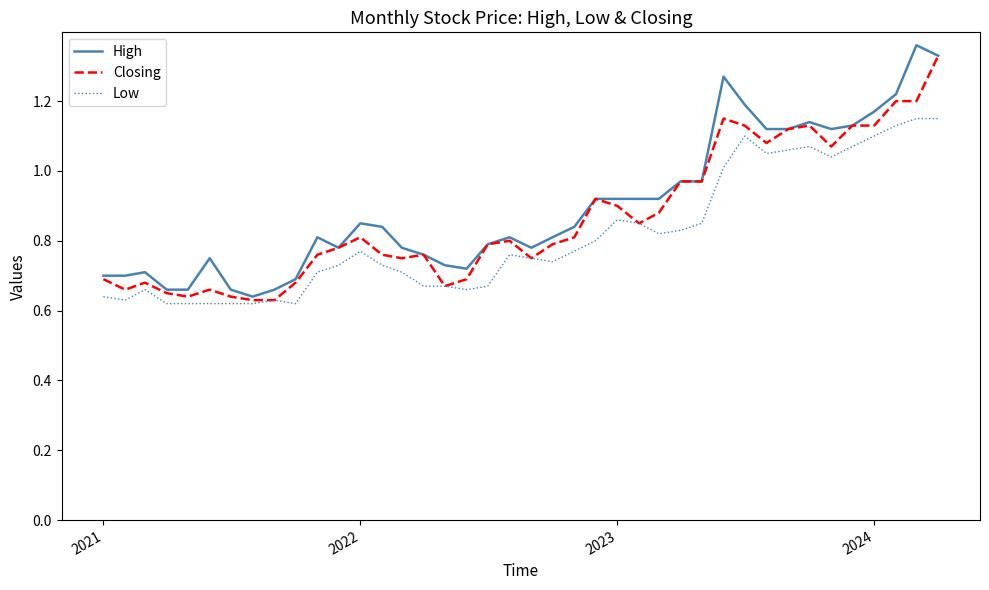

True or false: Closing and High cross at least once.

False